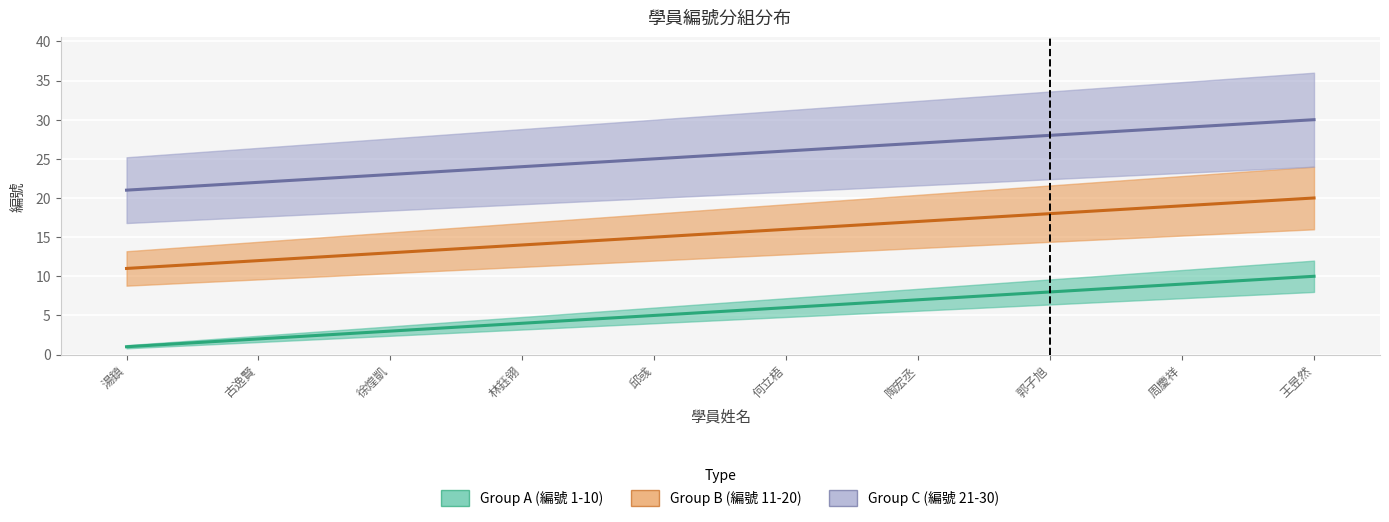

Reading left to right, what are all the values shown in this chart?

Group A (編號 1-10): 湯鎮=1	古逸賢=2	徐煌凱=3	林鈺翎=4	邱彧=5	何立梧=6	陶宏丞=7	郭子旭=8	周慶祥=9	王昱然=10
Group B (編號 11-20): 湯鎮=11	古逸賢=12	徐煌凱=13	林鈺翎=14	邱彧=15	何立梧=16	陶宏丞=17	郭子旭=18	周慶祥=19	王昱然=20
Group C (編號 21-30): 湯鎮=21	古逸賢=22	徐煌凱=23	林鈺翎=24	邱彧=25	何立梧=26	陶宏丞=27	郭子旭=28	周慶祥=29	王昱然=30